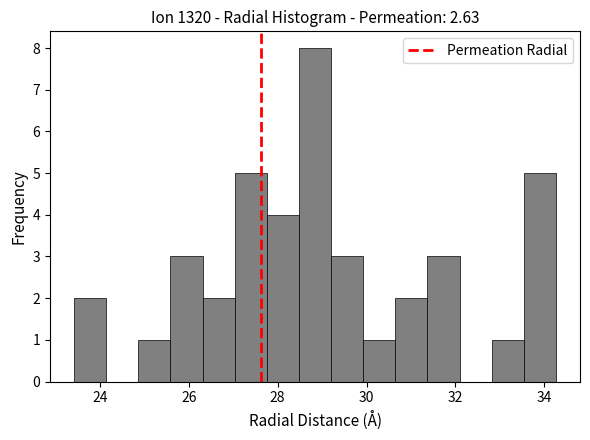

Read against the x-axis, roughly where is the centre of the tallest bar?

28.8